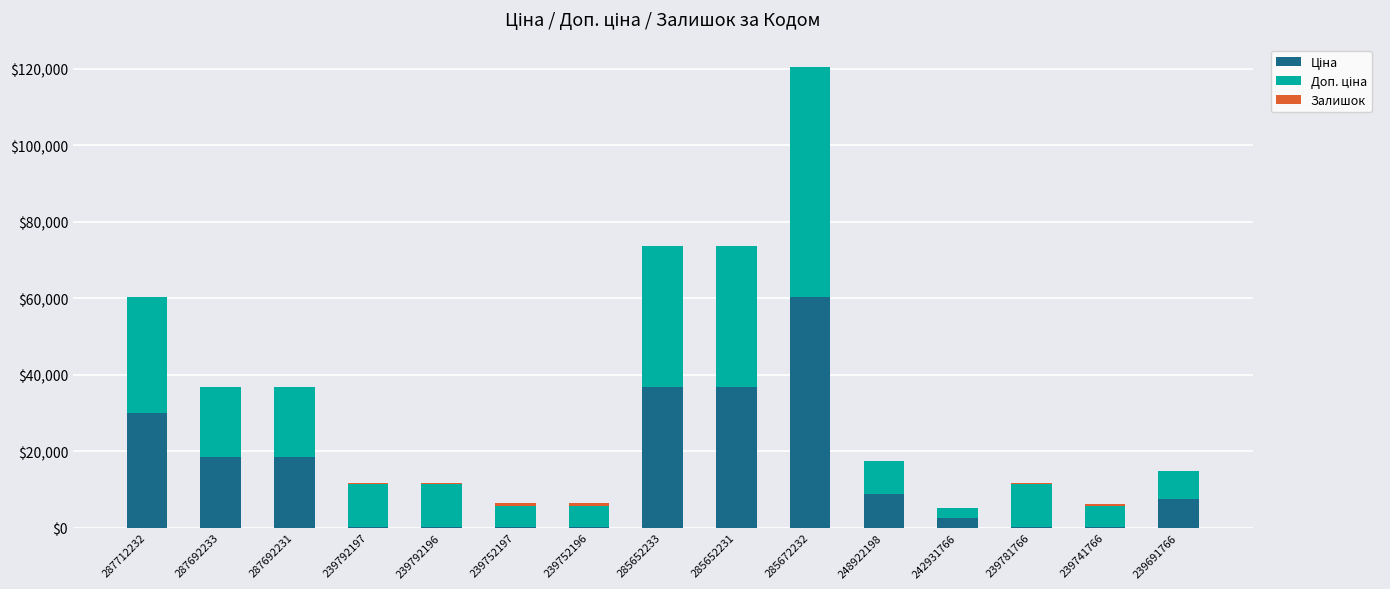

What is the total value across all series at 287712232?

60205.6